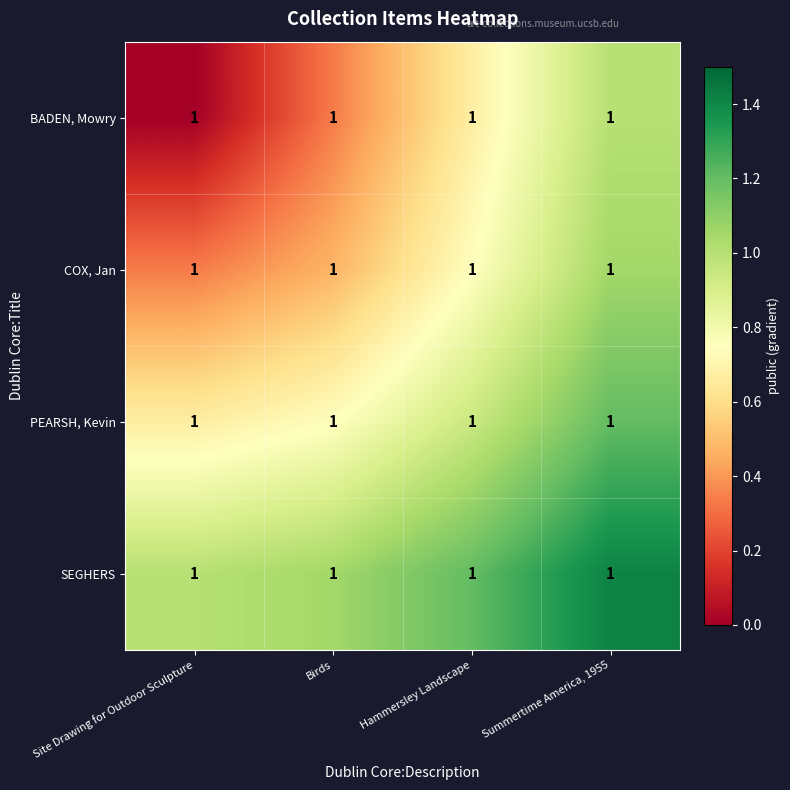

Rank the categories by COX, Jan value from highest to lowest.

Summertime America, 1955, Hammersley Landscape, Birds, Site Drawing for Outdoor Sculpture